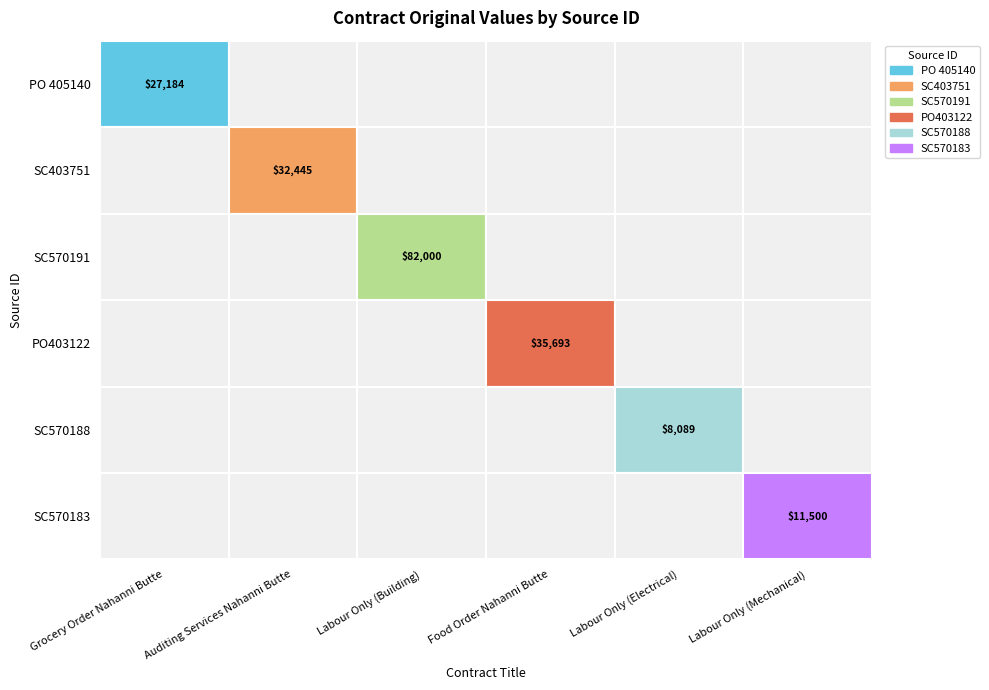

Is it true that PO403122 equals 55918 at Food Order Nahanni Butte?

False